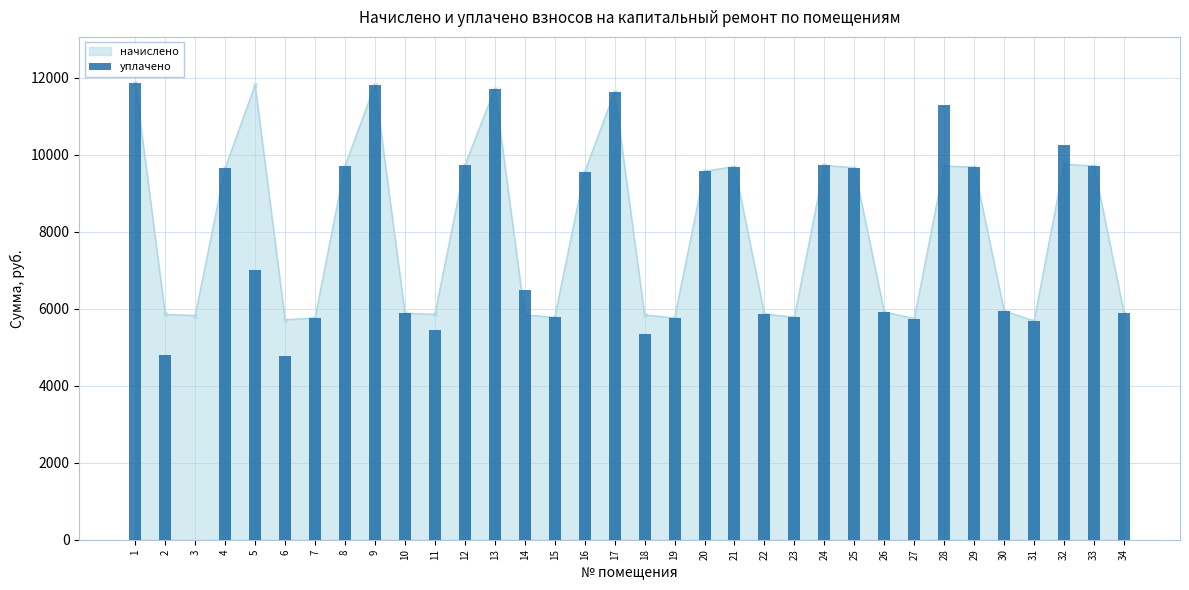

Are the bars grouped side by side (vs. stacked)?

No